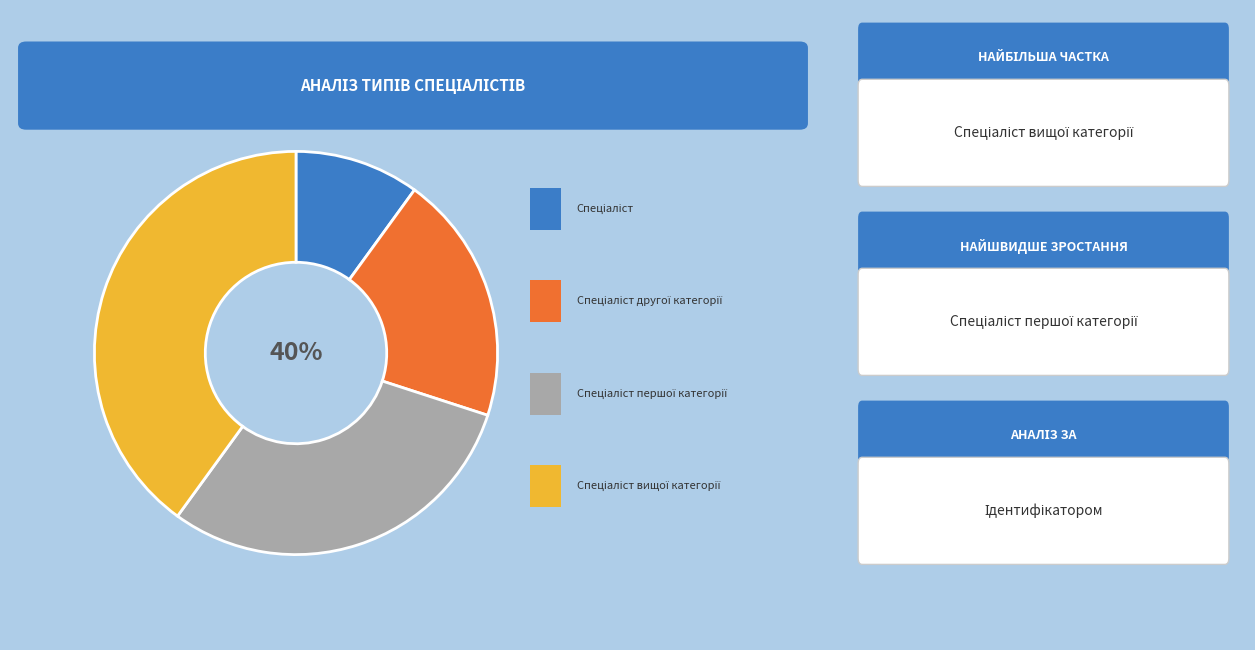

Which slice is the smallest?

Спеціаліст